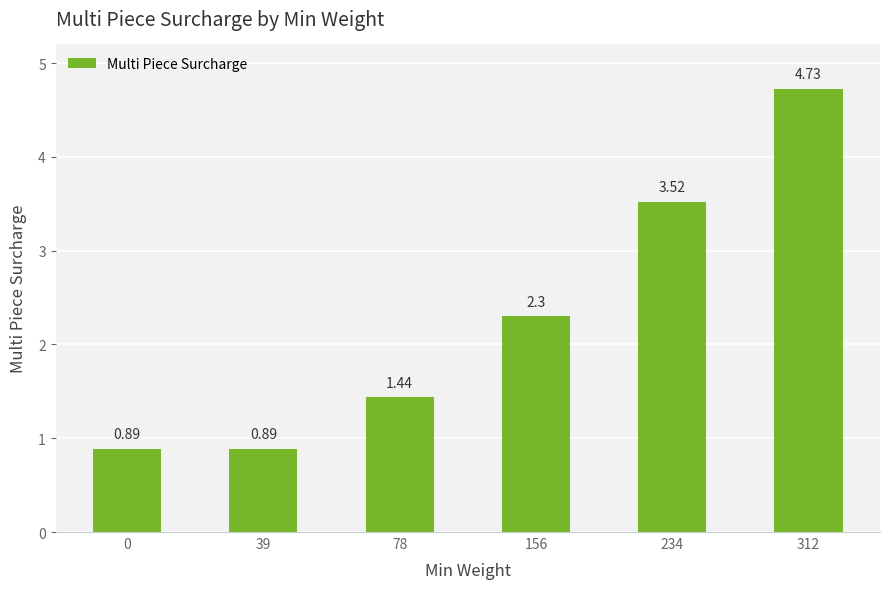

What is the difference between the second highest and second lowest values?

2.6